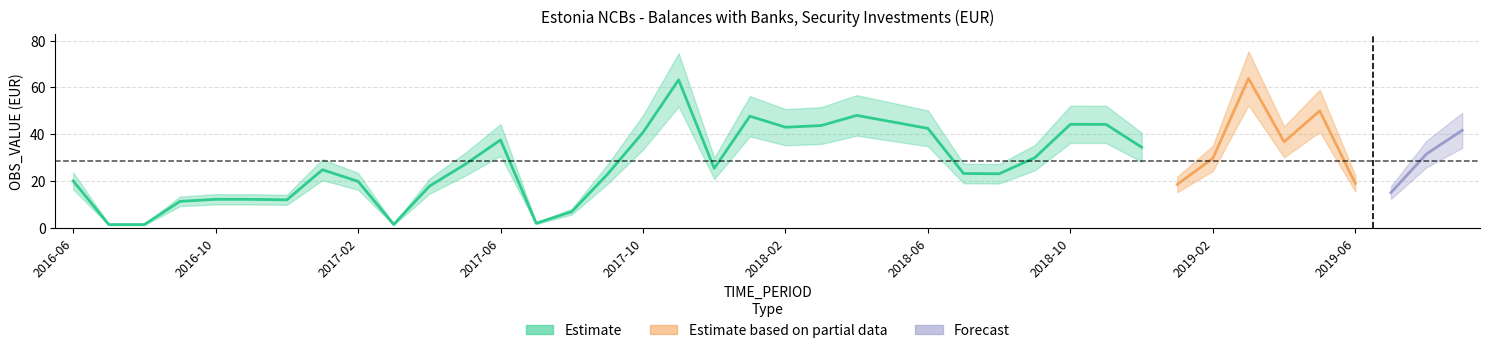

Reading left to right, list all the values displayed in this chart.

20.1	1.4	1.4	11.3	12.2	12.2	12.0	24.8	19.9	1.5	17.8	27.1	37.5	2.0	6.9	22.9	40.8	63.2	25.4	47.7	43.0	43.7	48.0	45.3	42.5	23.2	23.1	30.0	44.2	44.2	34.5	18.6	29.7	63.9	36.7	50.0	18.9	15.1	31.6	41.7